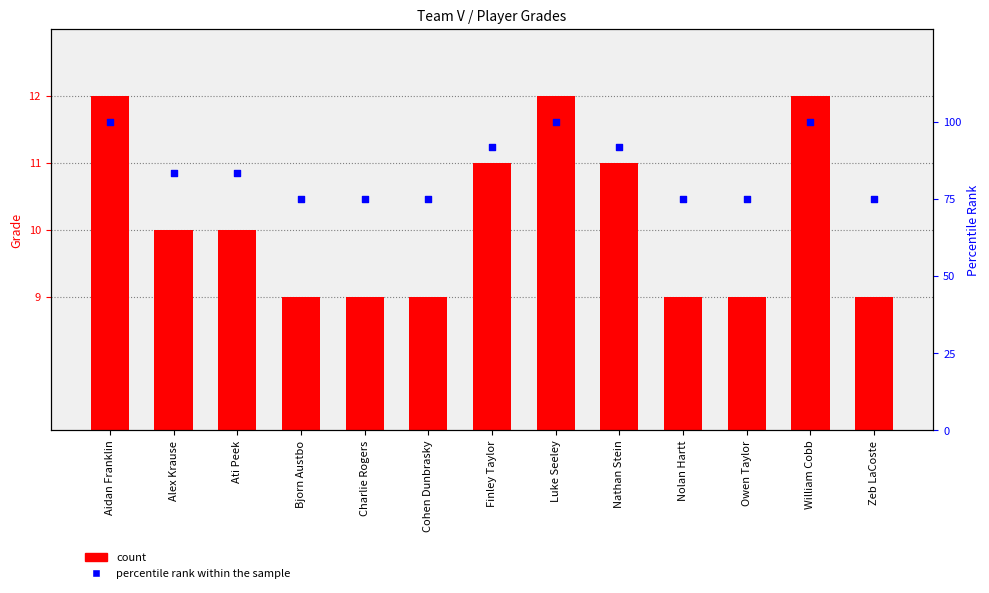

Which series has the largest total across all categories?

percentile rank within the sample